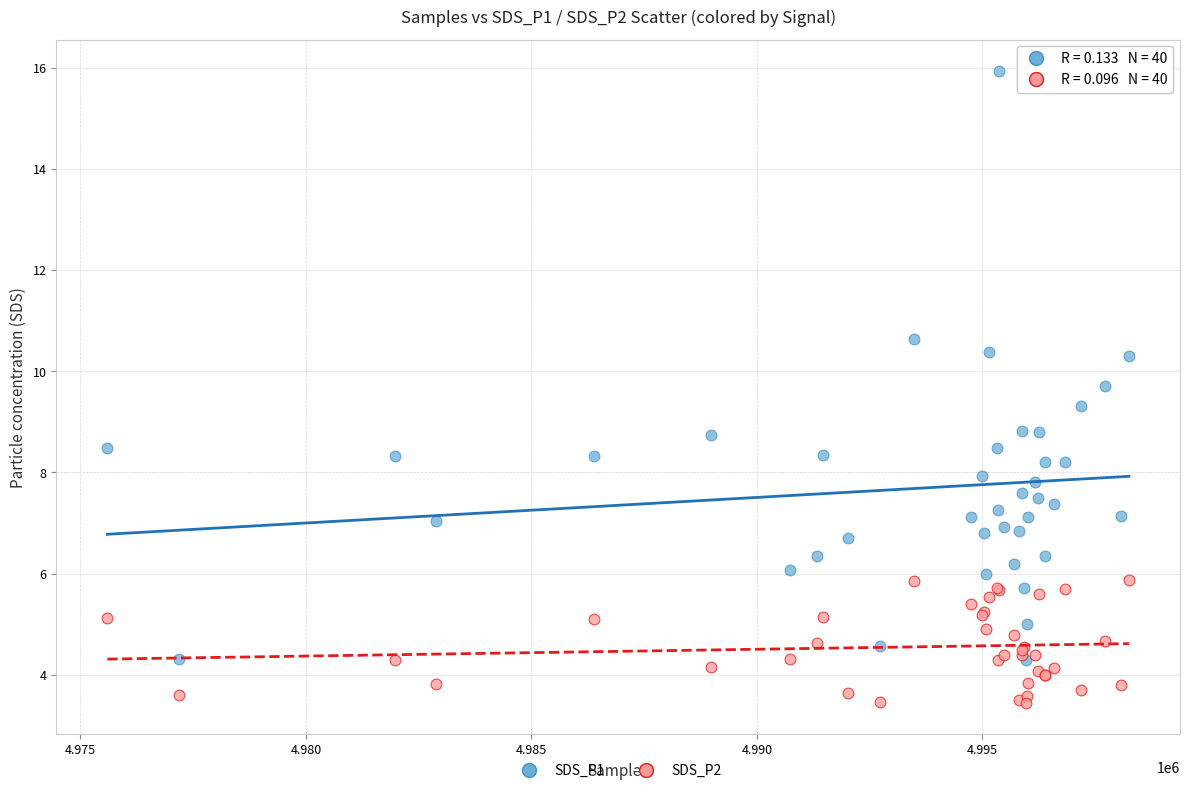

Which series has the largest Y range (max minus min)?

SDS_P1